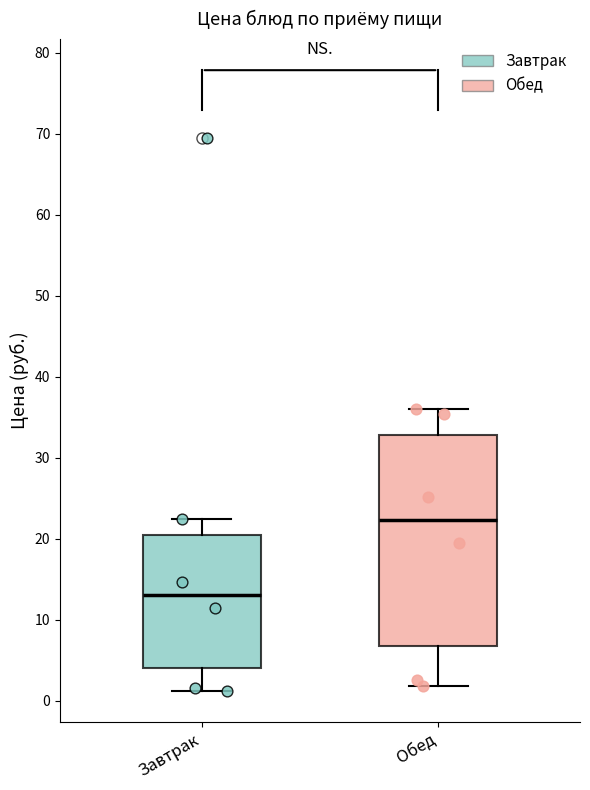

Which box has the highest median line?

Обед